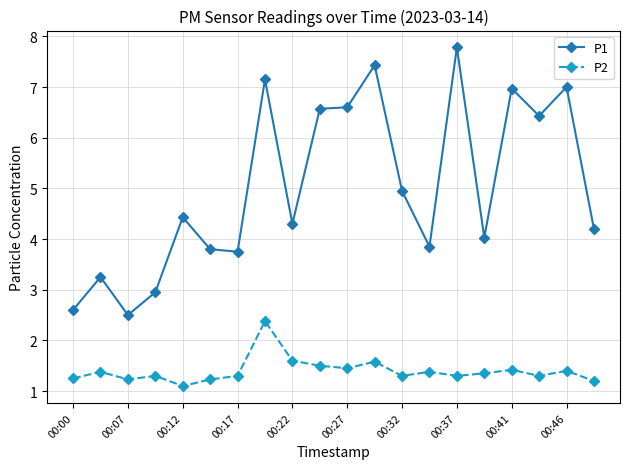

What is the difference between the second highest and second lowest values in the P2 series?

0.4